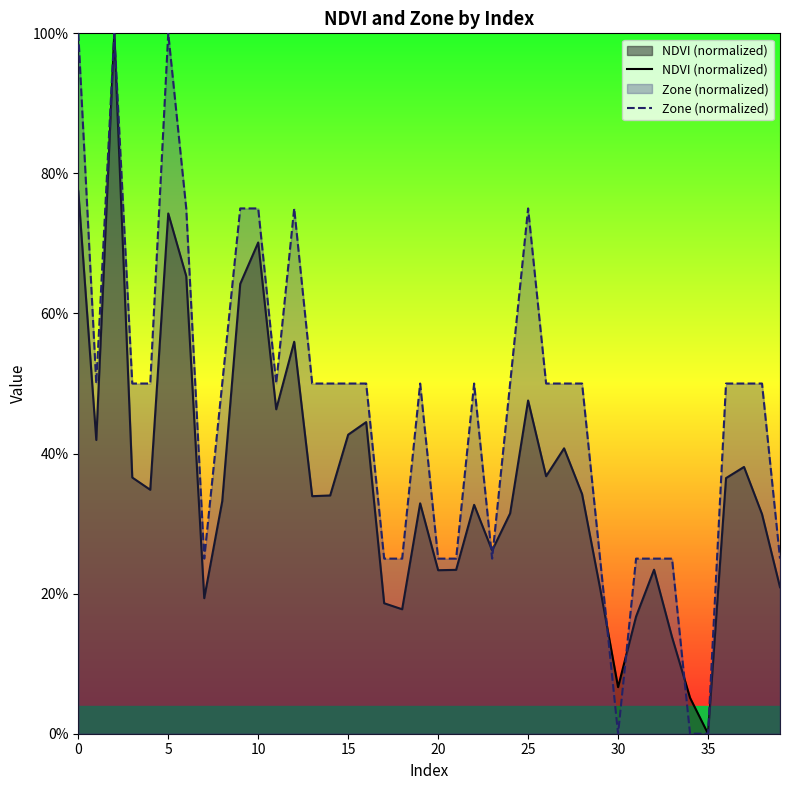

How many interior local peaks does the NDVI (normalized) series have?

11